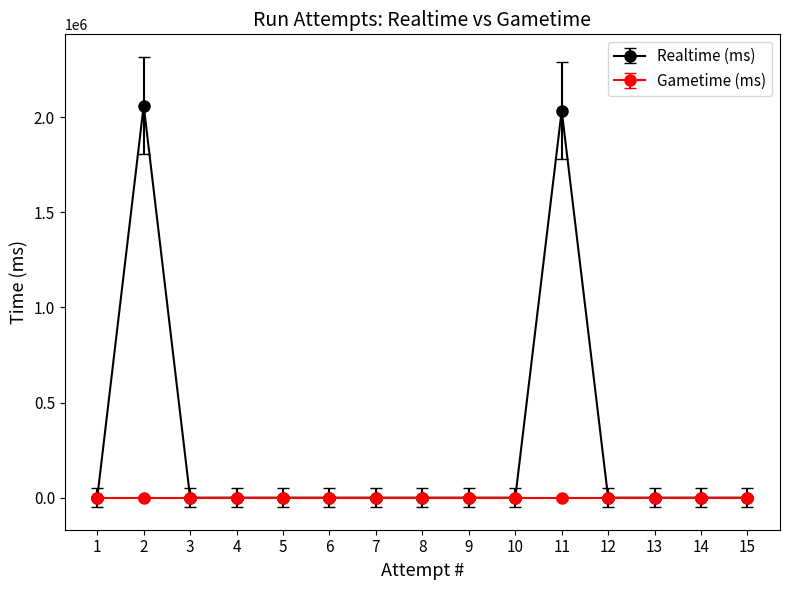

Rank the categories by value from lowest to highest.

15, 14, 13, 12, 10, 9, 8, 7, 6, 5, 4, 3, 1, 11, 2